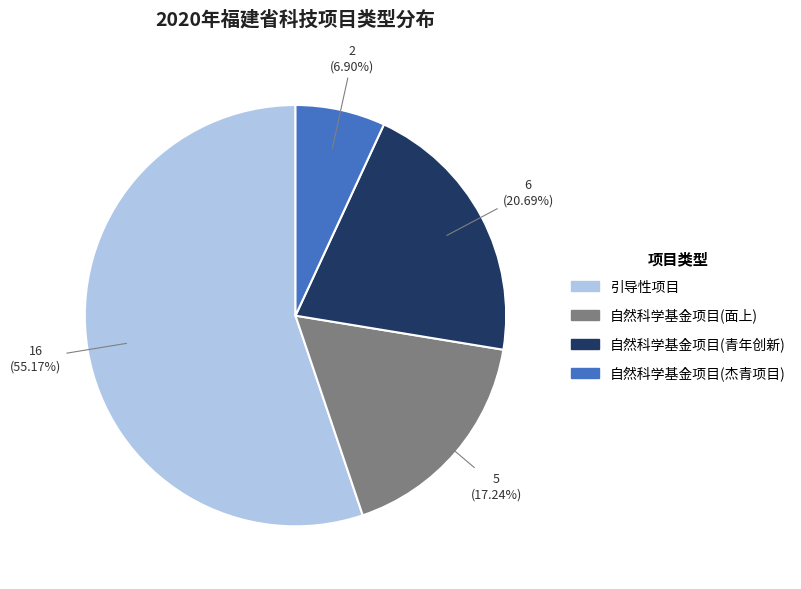

What percentage do 自然科学基金项目(杰青项目) and 自然科学基金项目(面上) together represent?

24.1%